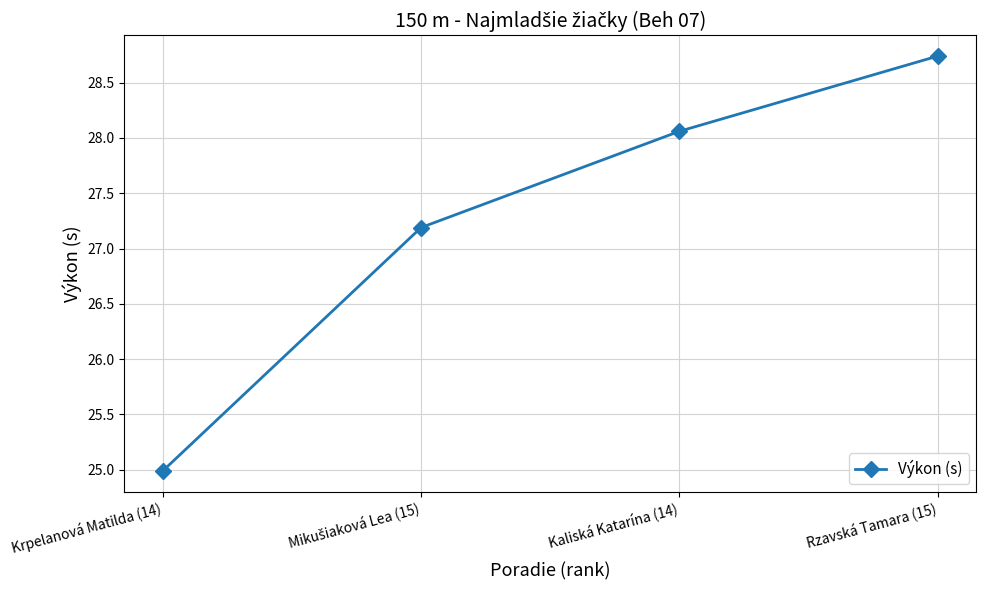

True or false: the data has more than 2 interior local peaks.

False